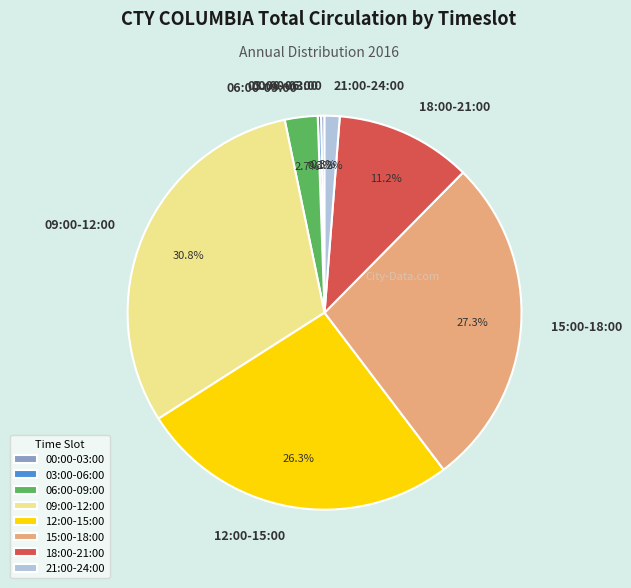

What is the largest slice in the pie chart?

09:00-12:00